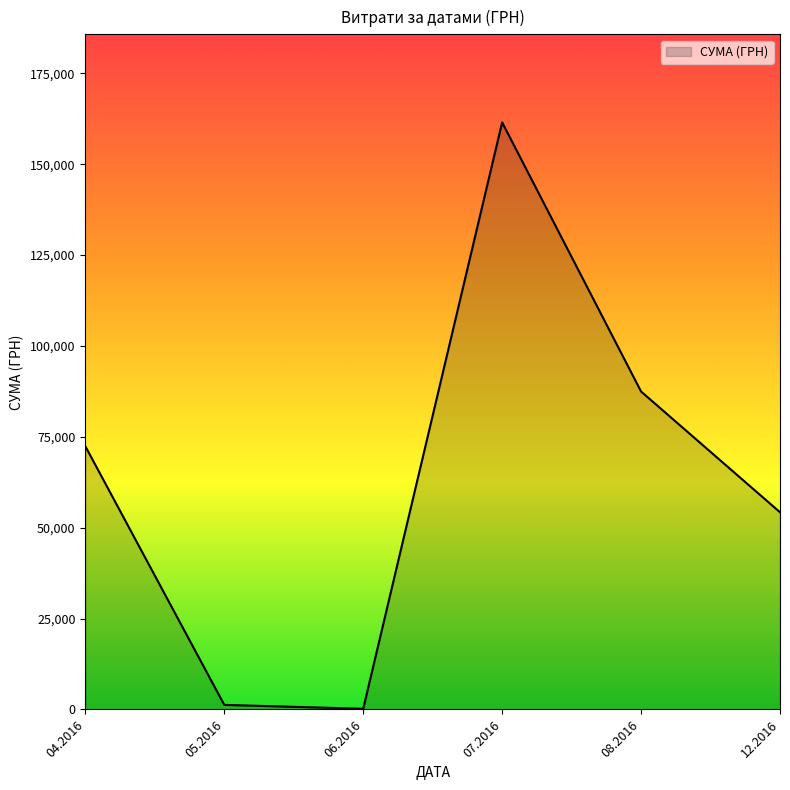

What is the smallest value displayed?

180.0